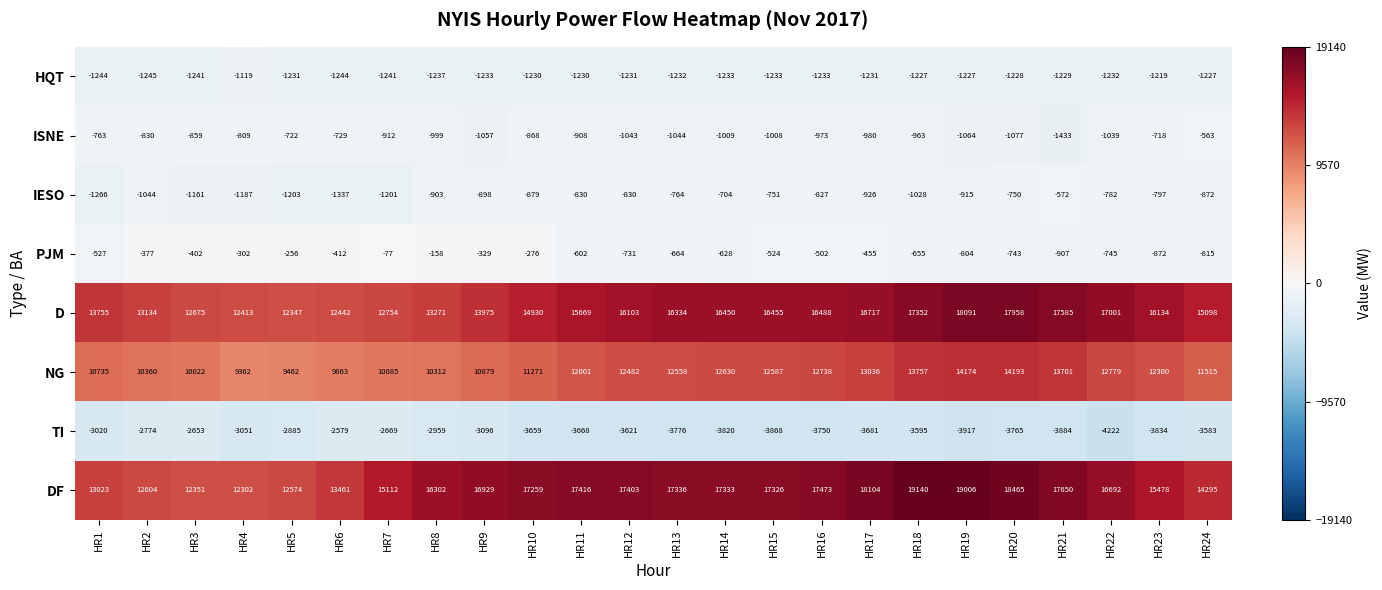

Is it true that HQT equals -1233 at HR15?

True